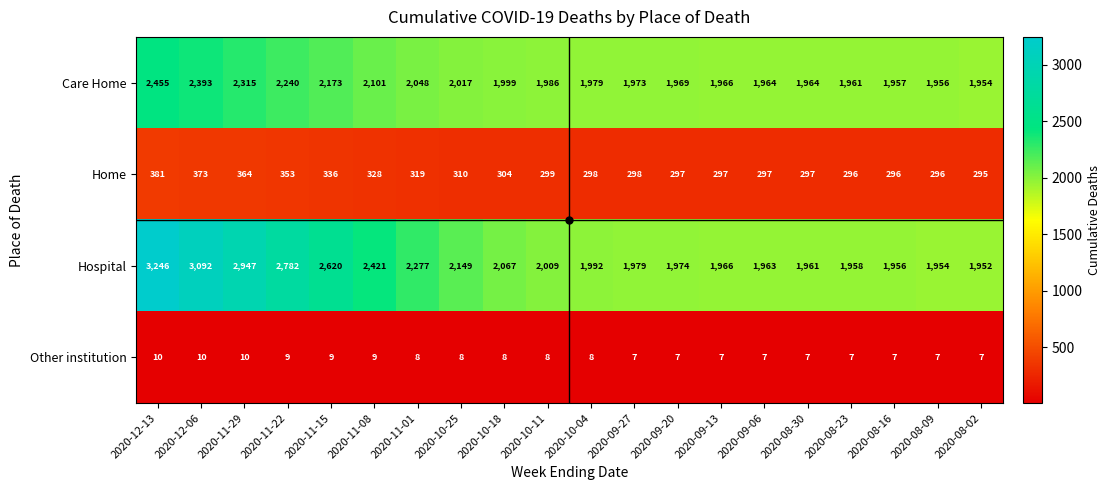

Read the Other institution value at 2020-08-23.

7